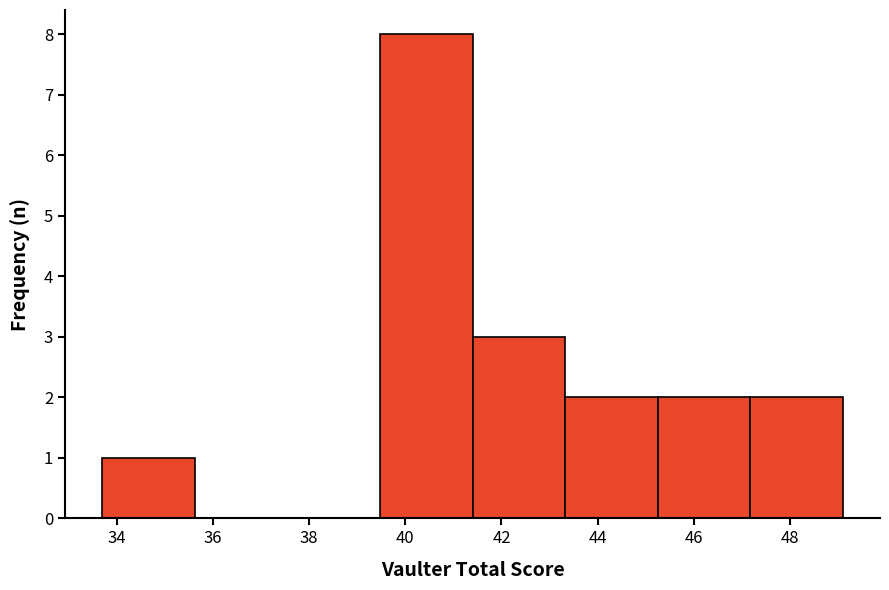

Reading left to right, transcribe this chart: for each bar, give the range it covers on the x-axis and its height. Neither the bar edges nor the heights are printed on the chart, so give them approximately, as read against the axes.

33.8 to 35.6: 1
35.6 to 37.6: 0
37.6 to 39.4: 0
39.4 to 41.4: 8
41.4 to 43.4: 3
43.4 to 45.2: 2
45.2 to 47.2: 2
47.2 to 49.2: 2